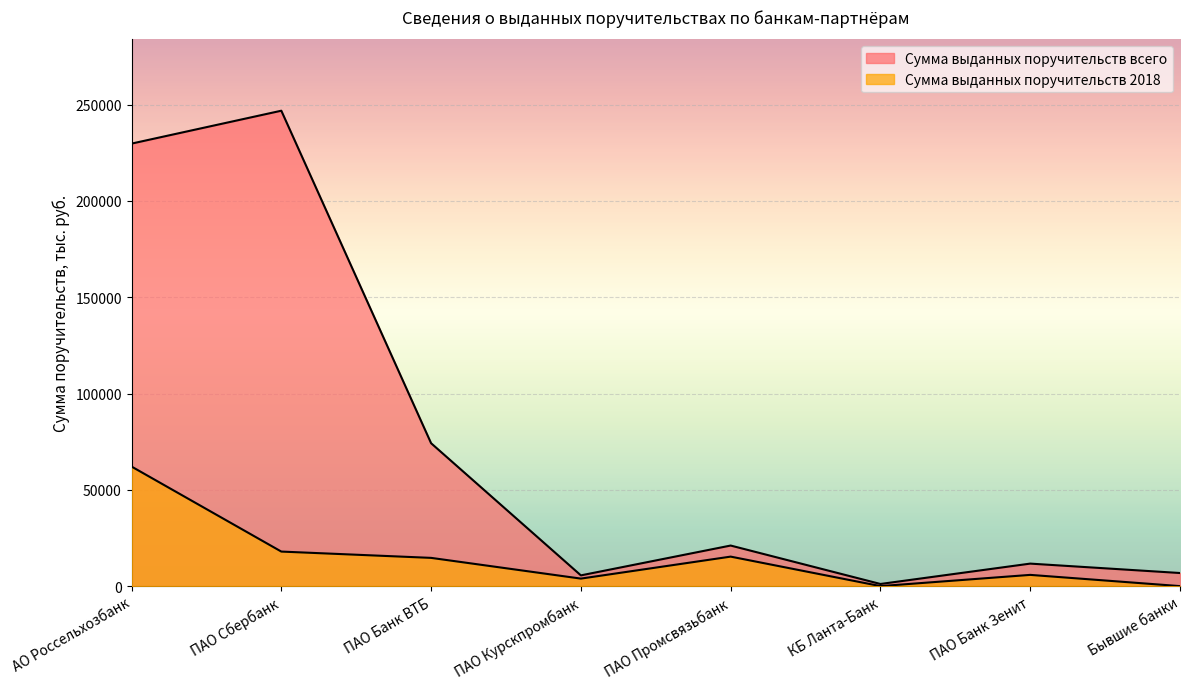

What is the total value across all series at Бывшие банки?

6800.0